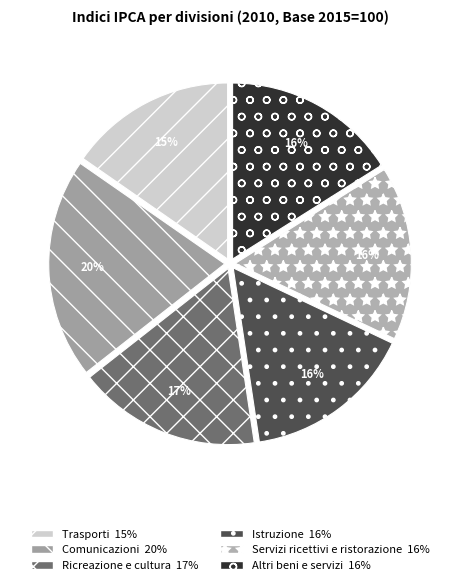

What percentage is the Servizi ricettivi e ristorazione slice, to the nearest percent?

16%